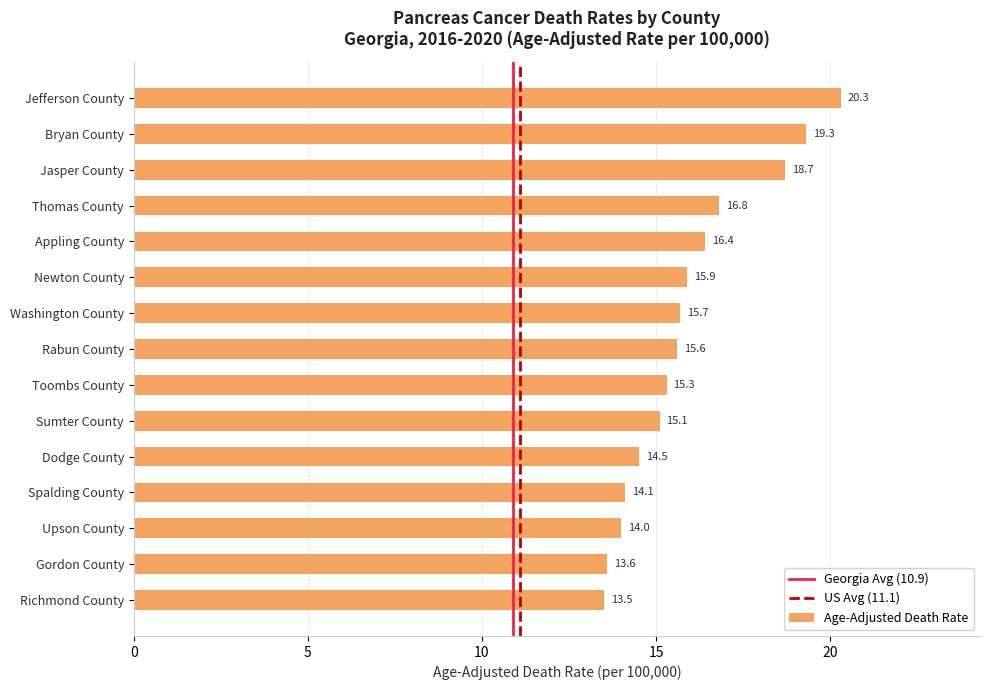

What is the label of the 5th bar from the bottom?

Dodge County